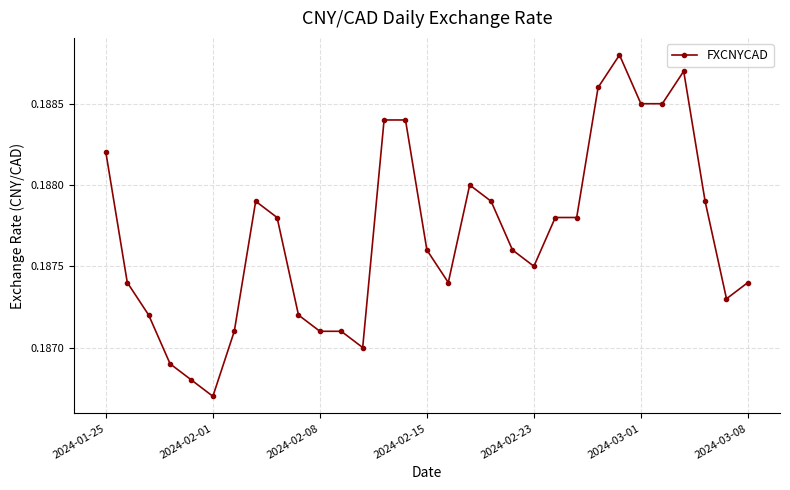

How many series are shown in this chart?

1